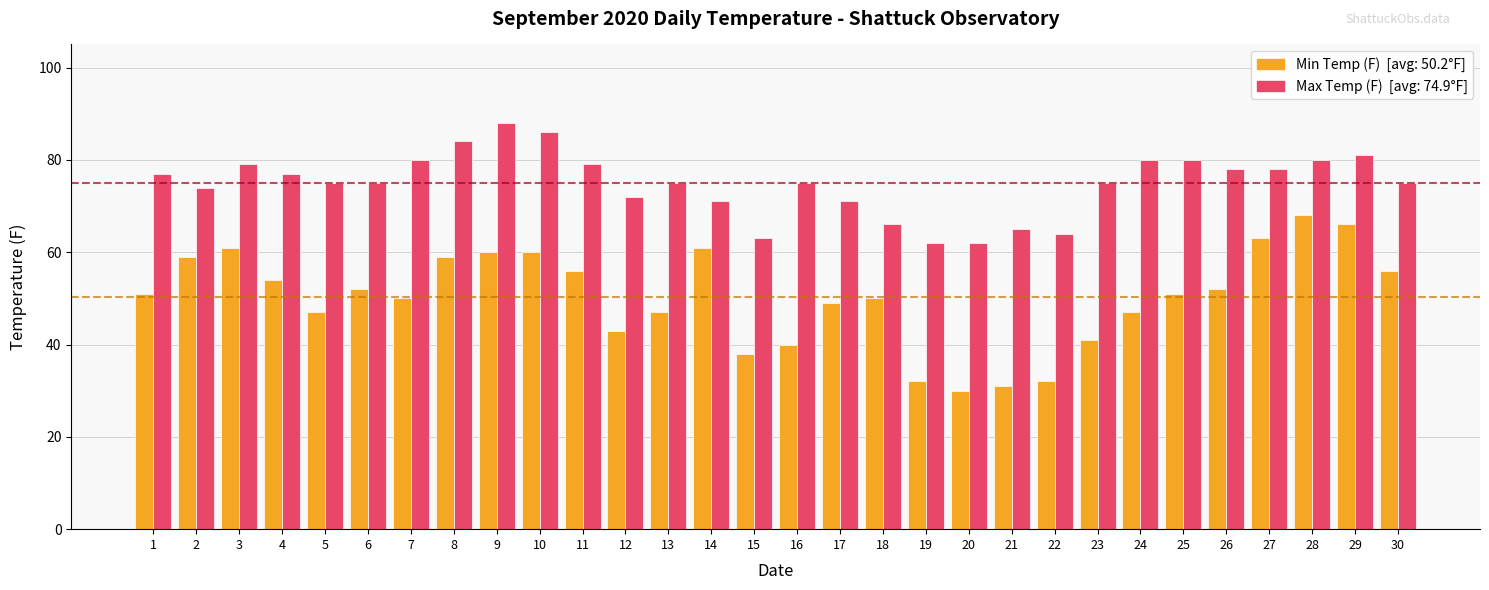

What is the total value across all series at 1?

128